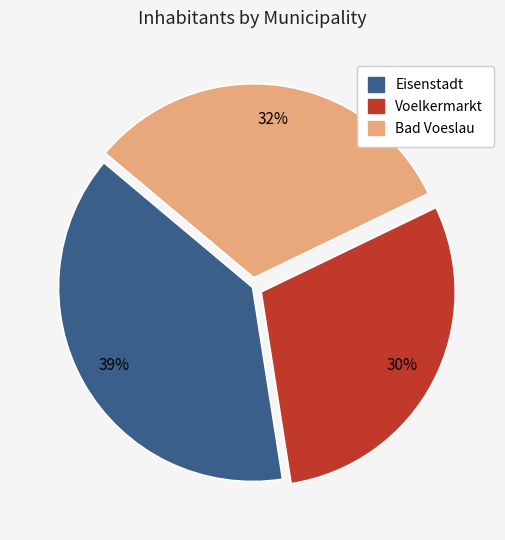

To the nearest percent, what is the average slice percentage?

33%